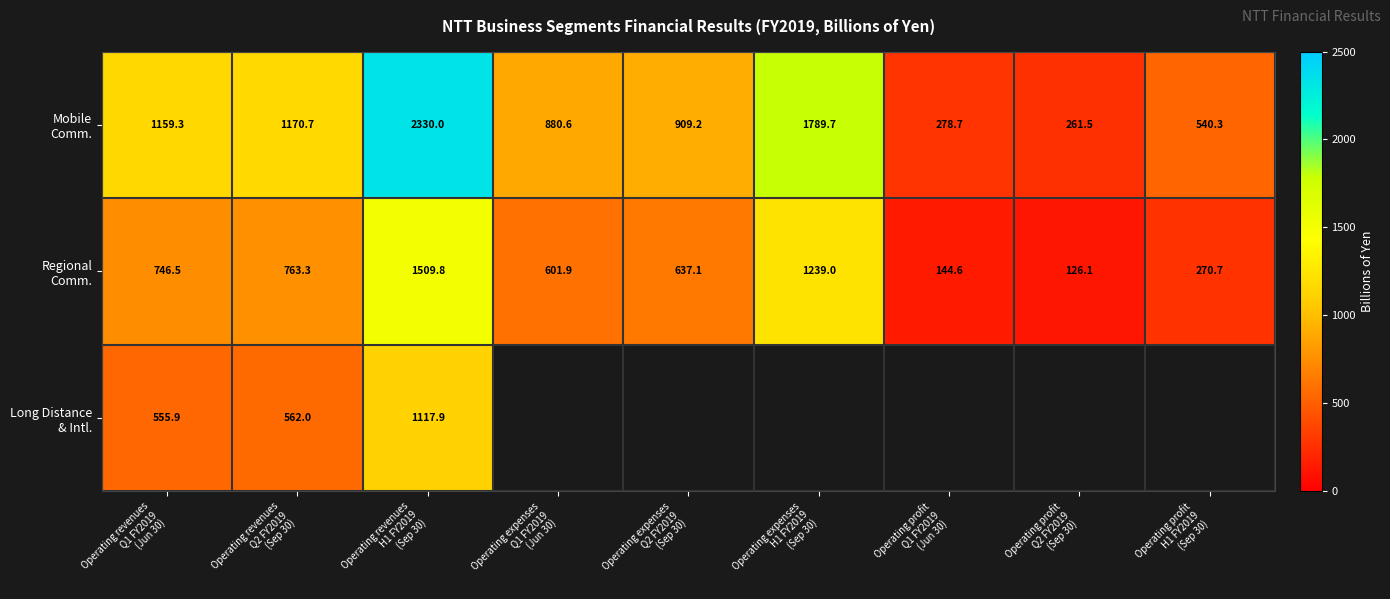

At which category does the chart reach its minimum across all series?

Operating profit
Q2 FY2019
(Sep 30)